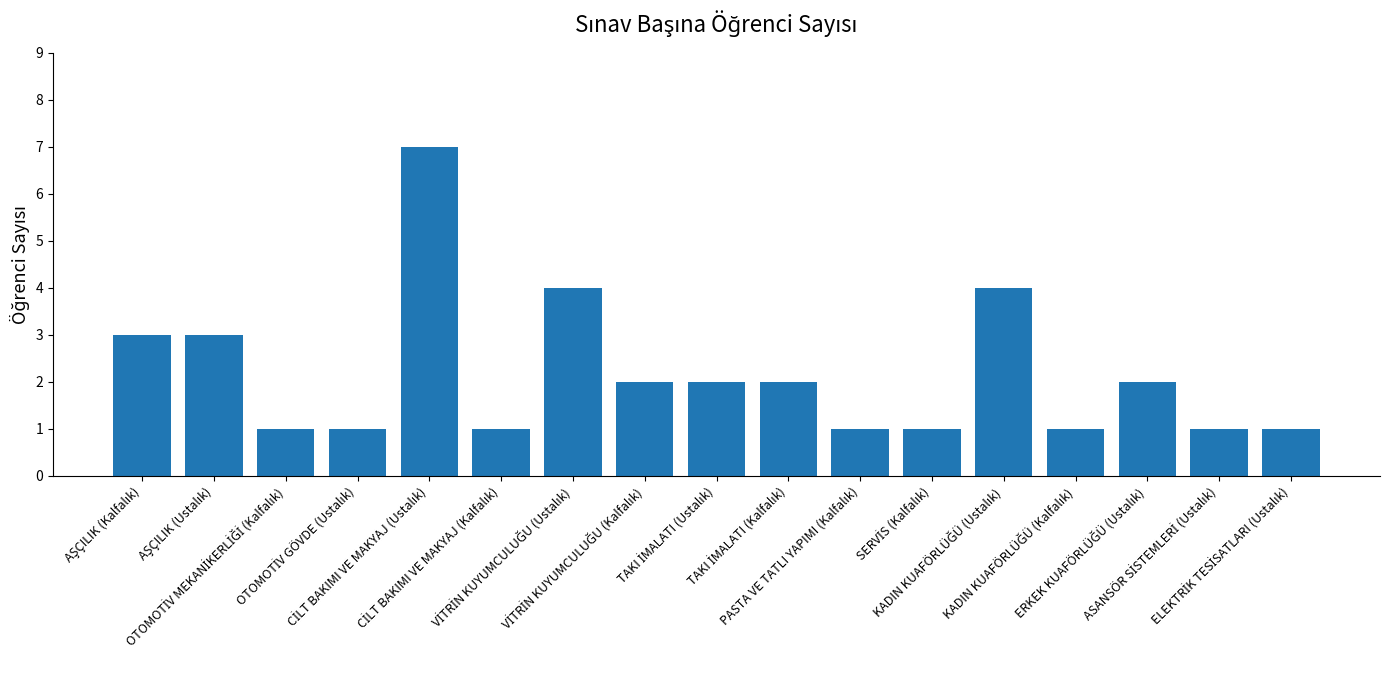

What is the minimum value shown in the chart?

1